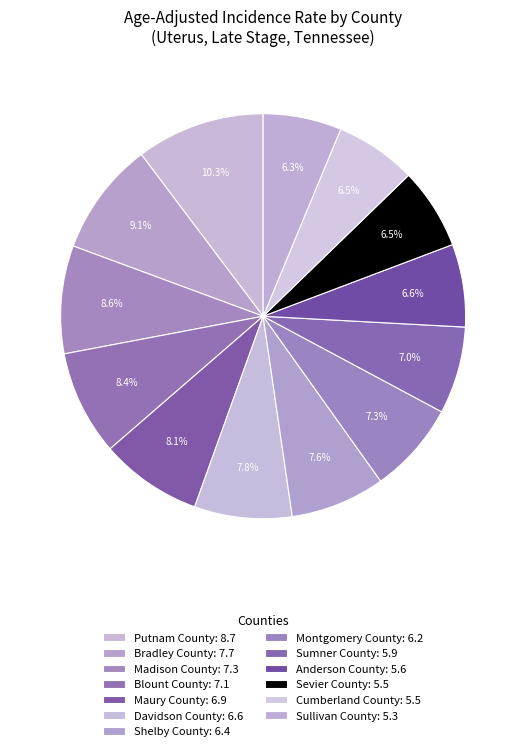

How many segments does this pie chart have?

13